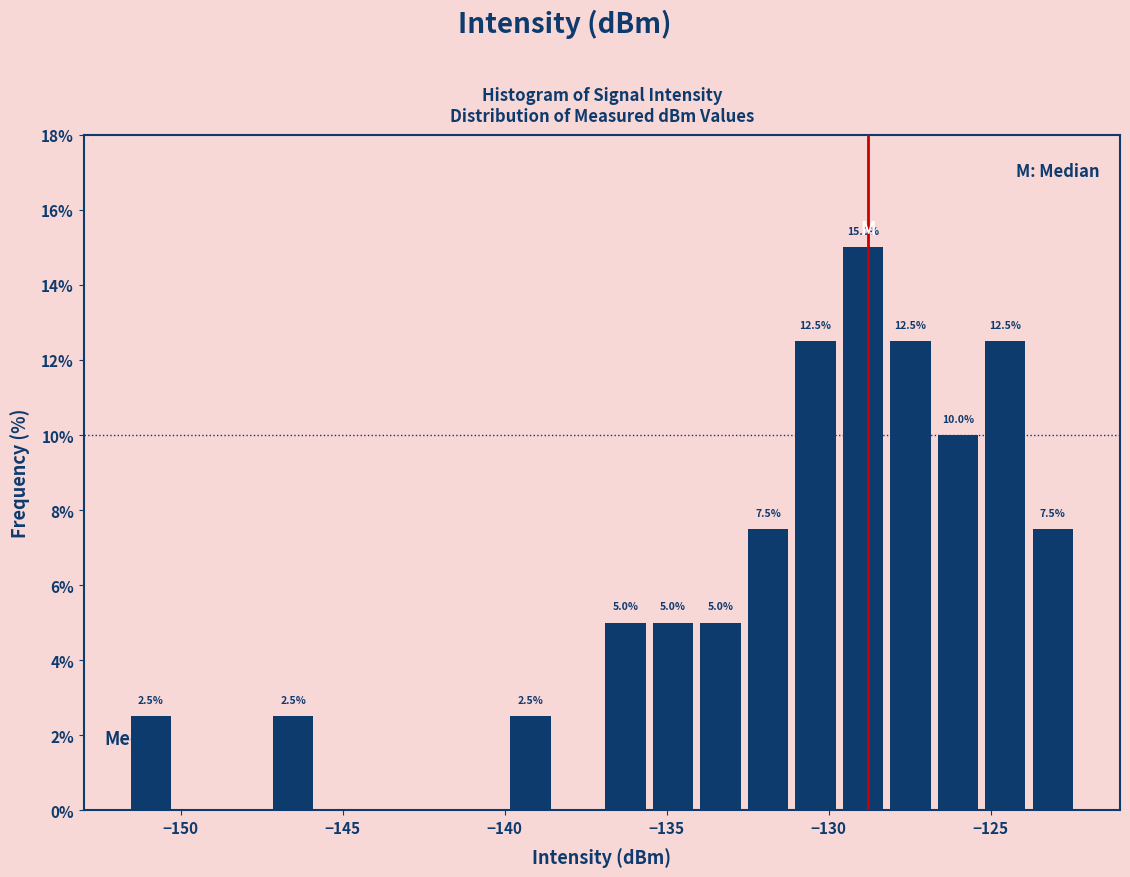

Read against the x-axis, roughly where is the centre of the tallest bar?

-129.0